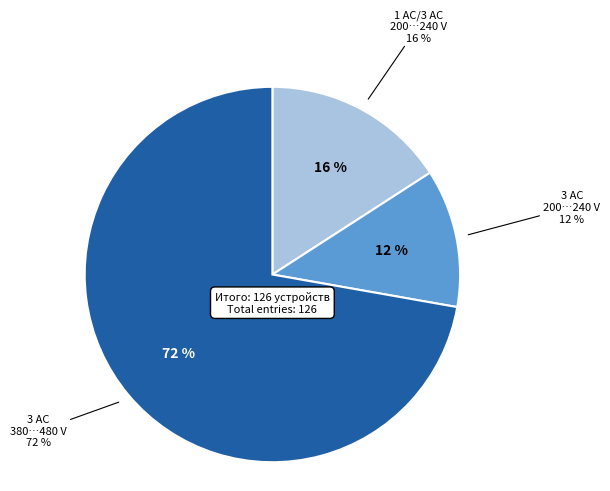

Which slice is the largest?

3 AC 380 ... 480 V